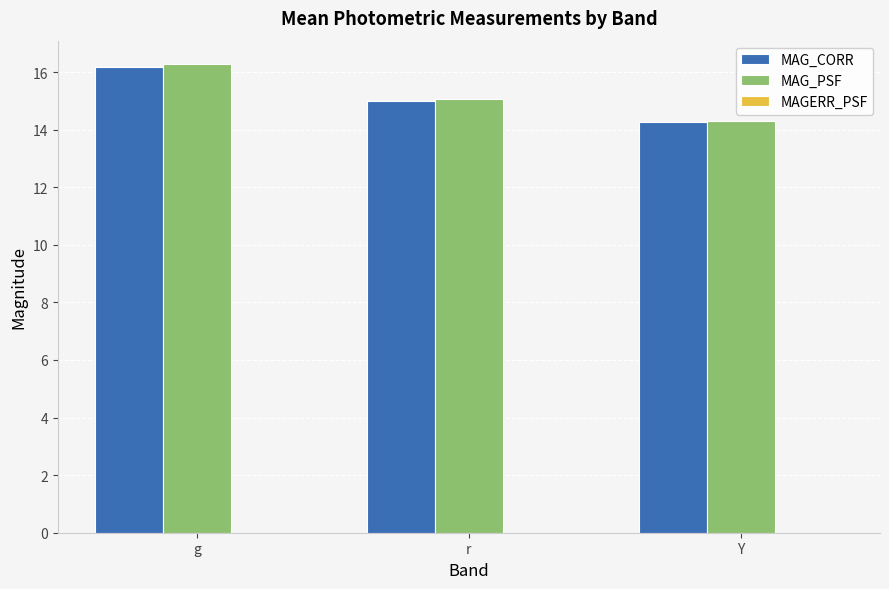

At which category does the chart reach its peak across all series?

g